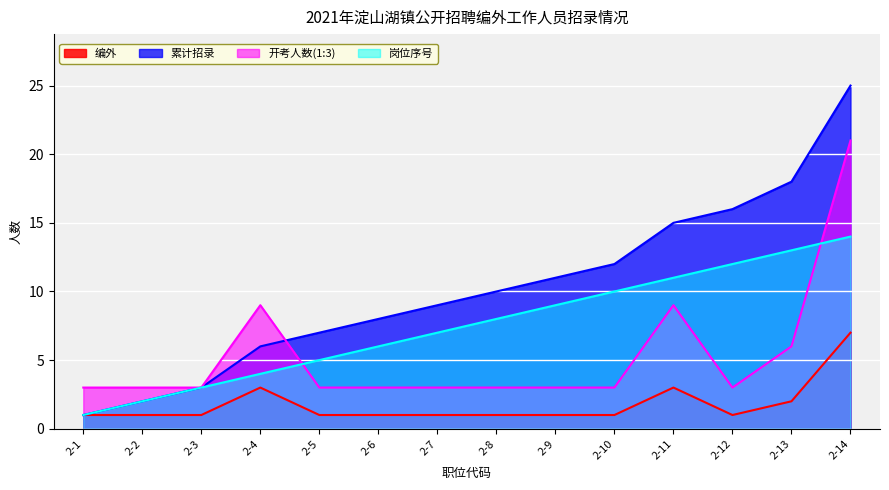

List the series in order of their overall mean, highest first.

累计招录, 岗位序号, 开考人数(1:3), 编外